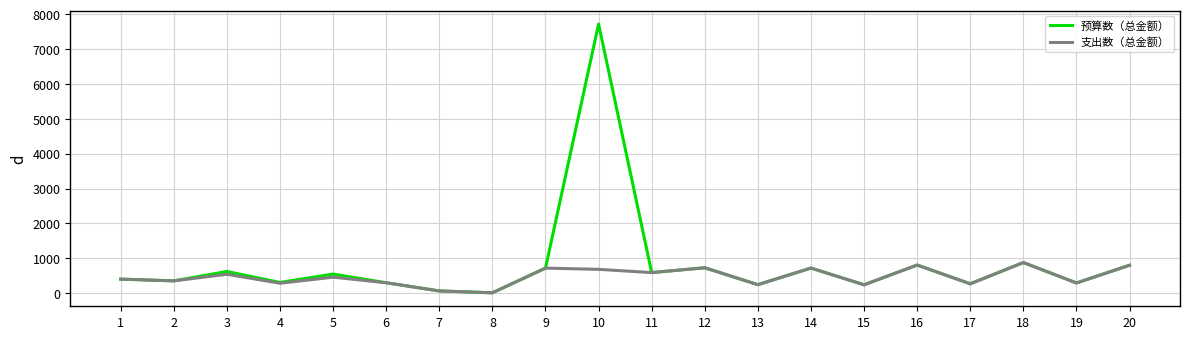

At how many categories does at least one series exceed 4058?

1